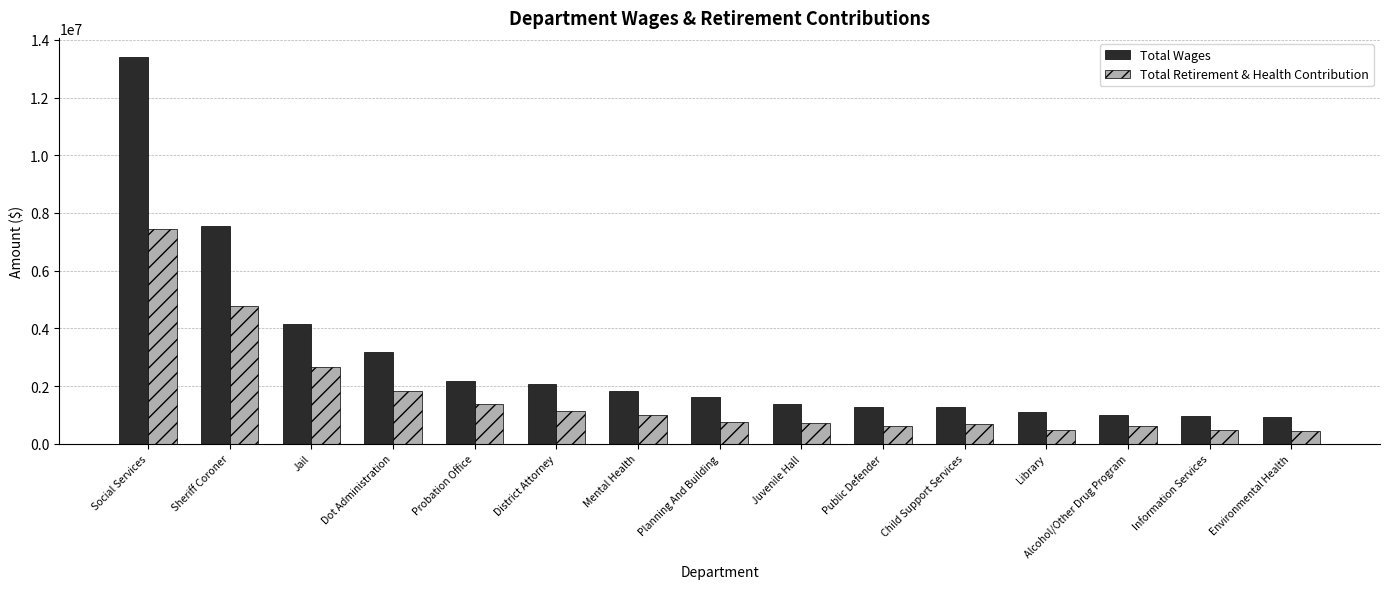

Is it true that Total Wages equals 478285 at Environmental Health?

False